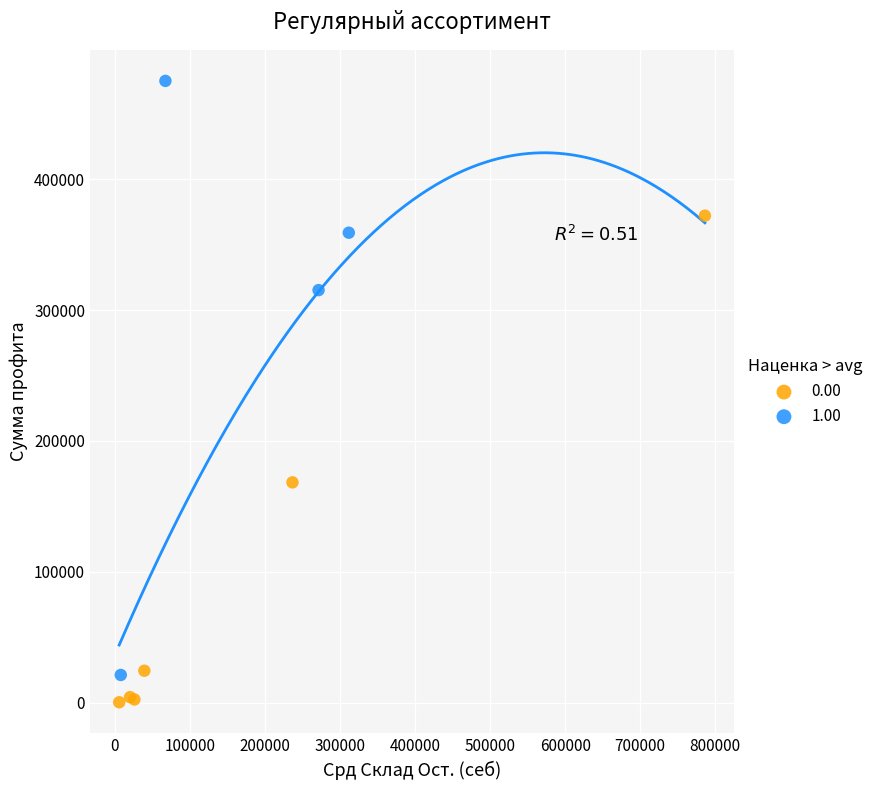

Which series has the largest Y range (max minus min)?

1.00